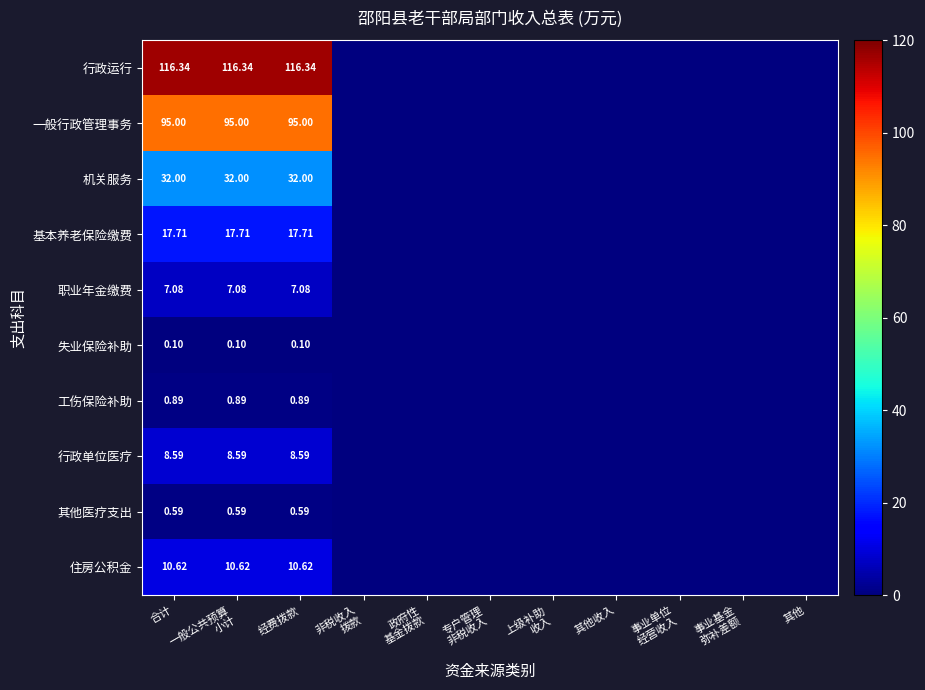

Count the 机关服务 values in the range 0 to 32.

11